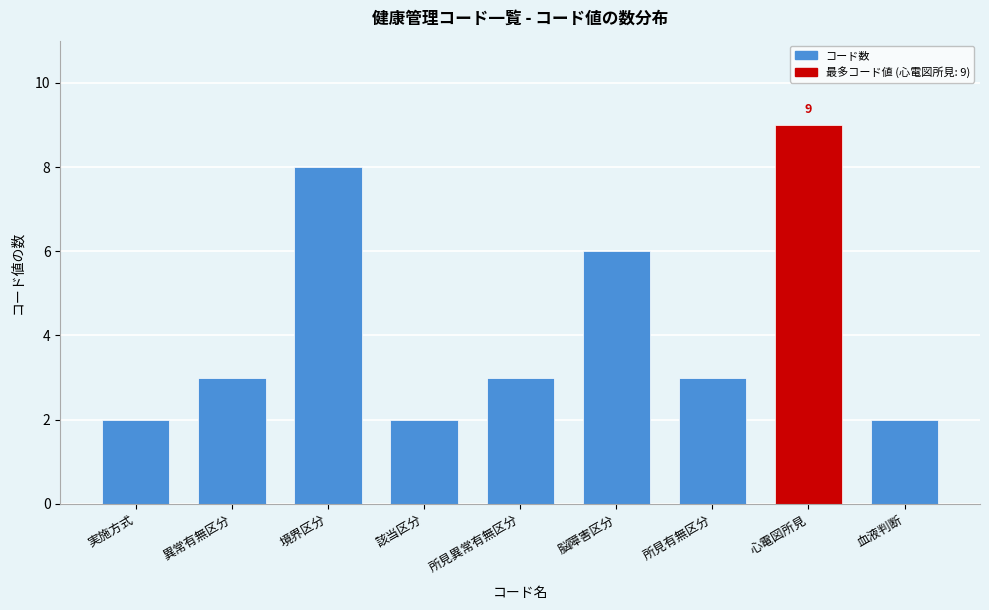

Reading right to left, list all the values displayed in this chart.

2	9	3	6	3	2	8	3	2